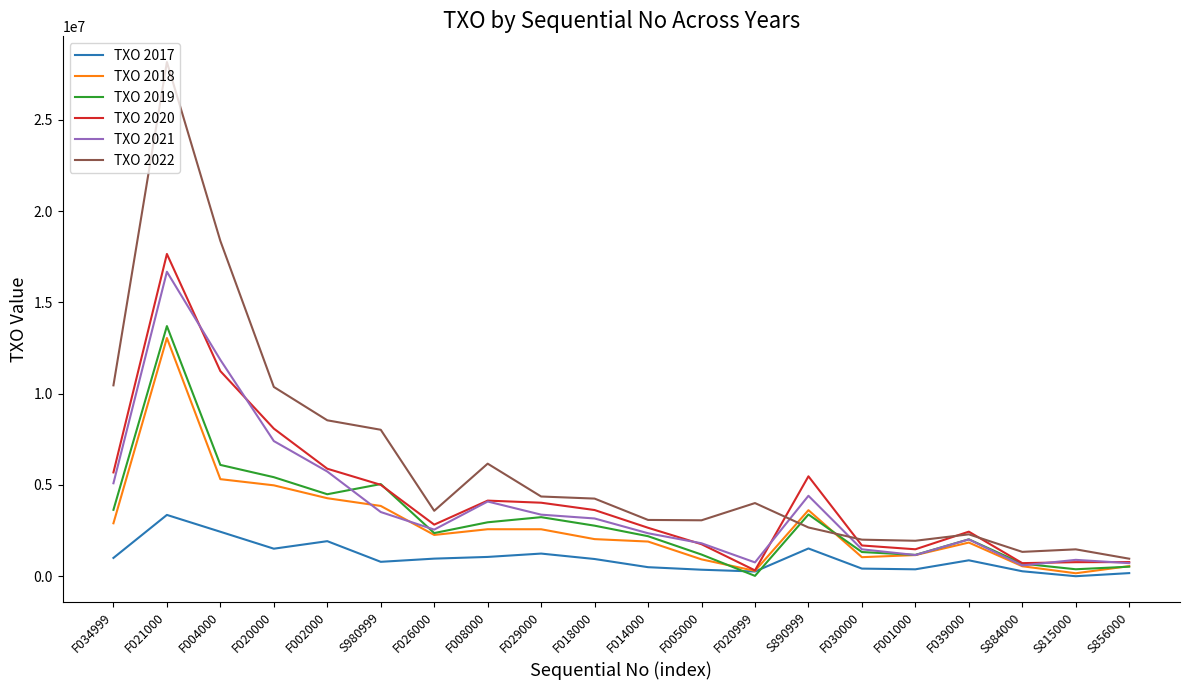

Rank the series by their maximum value, from highest to lowest.

TXO 2022, TXO 2020, TXO 2021, TXO 2019, TXO 2018, TXO 2017